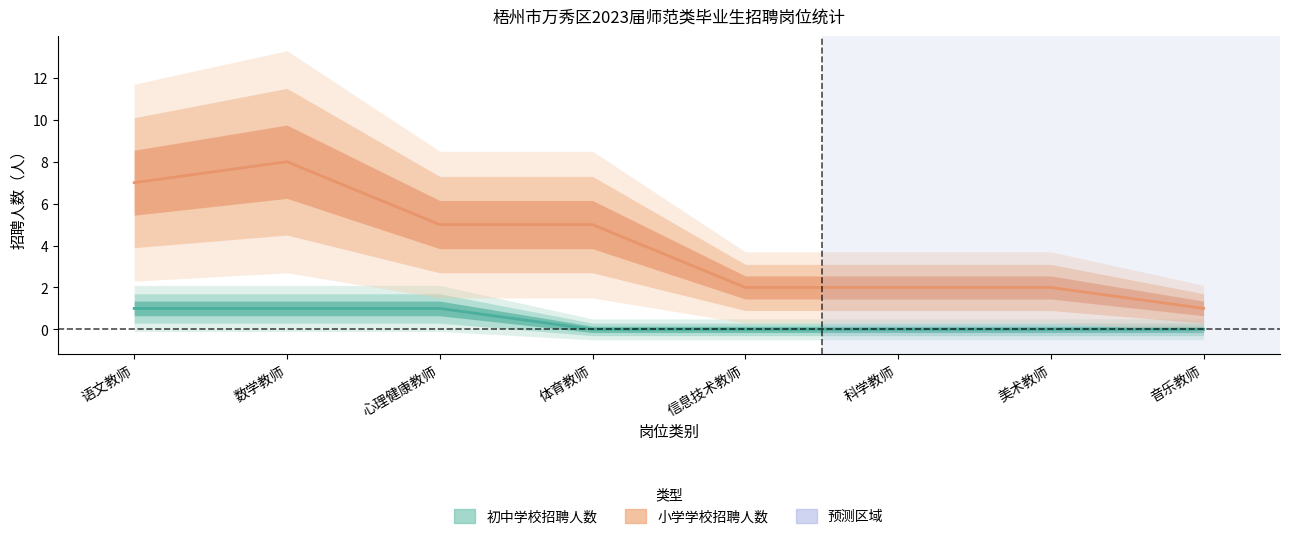

What position from the left is 科学教师?

6